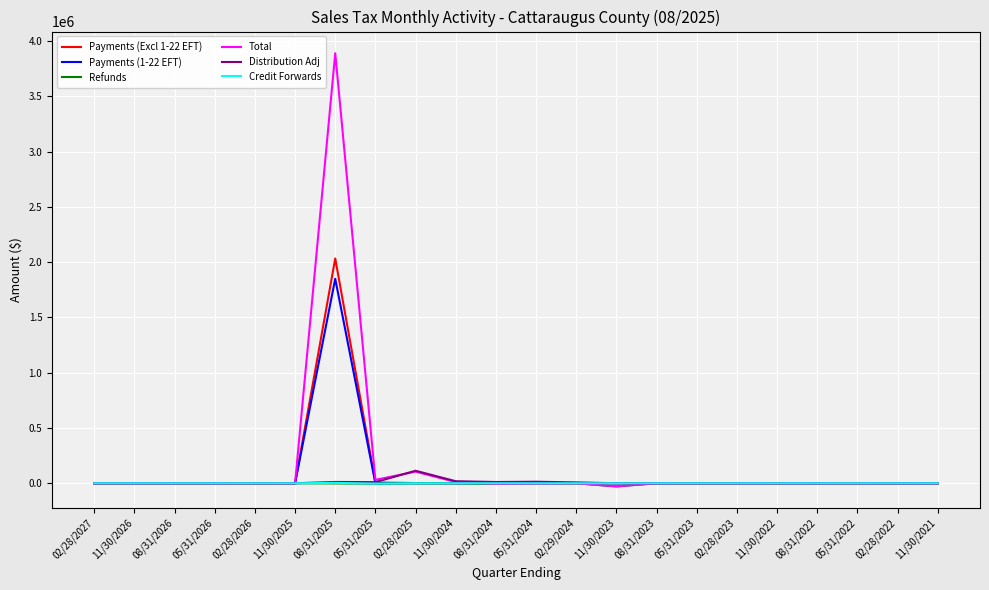

Which series has the largest total across all categories?

Total